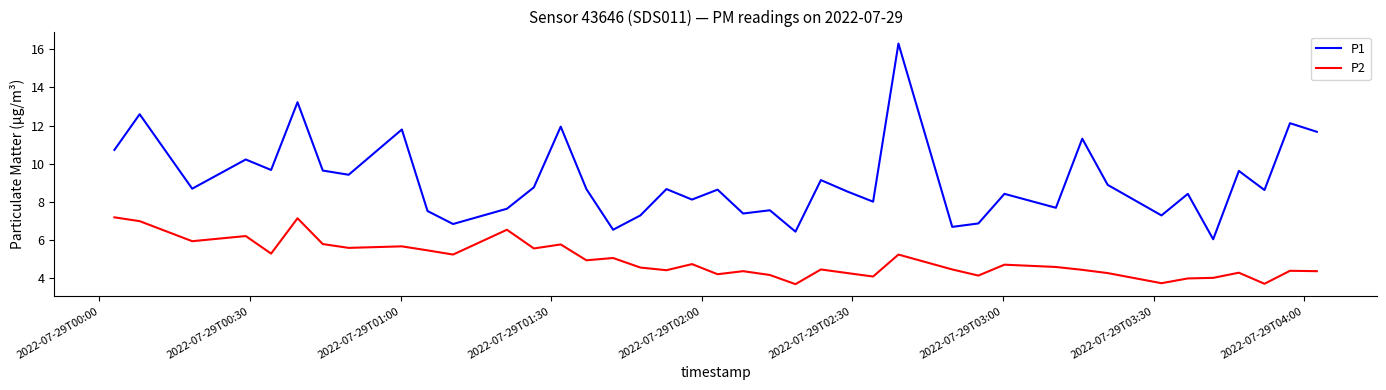

True or false: P1 and P2 intersect in this chart.

False